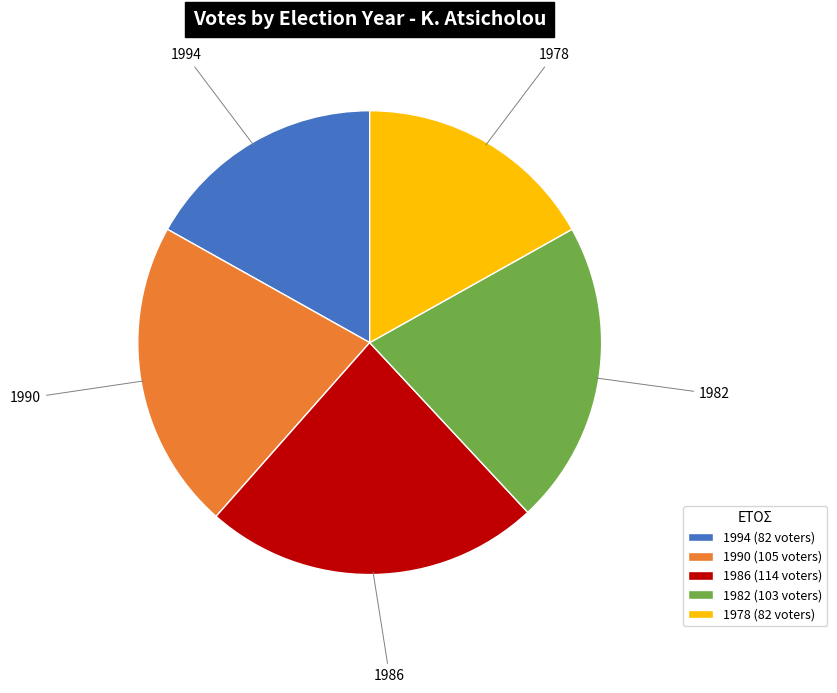

Approximately how many times larger is the value at 1978 (82 voters) compared to 1986 (114 voters)?

0.7